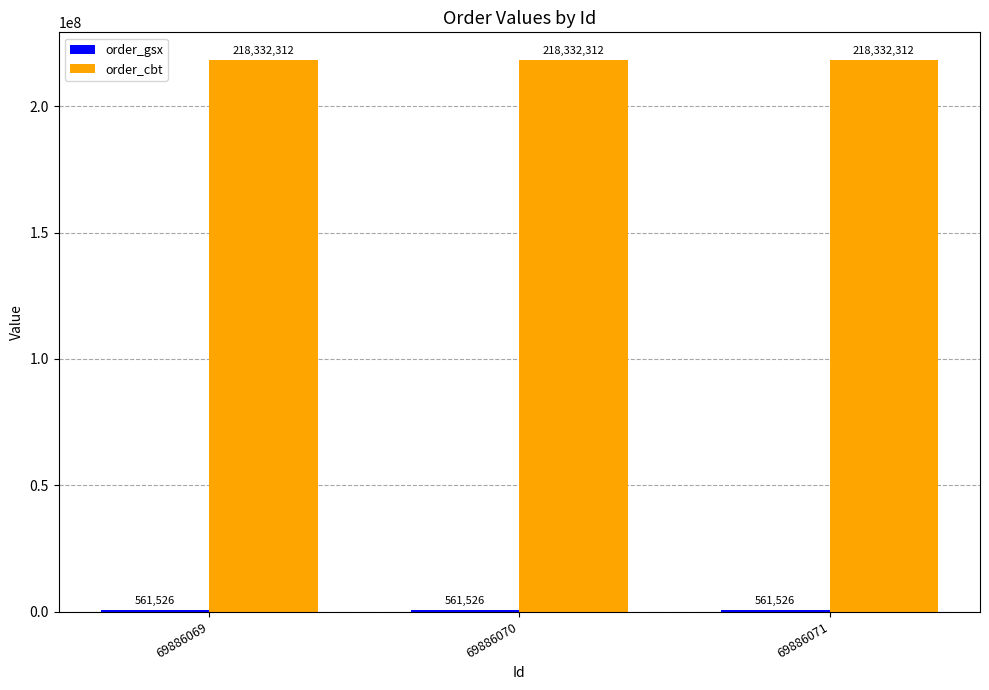

True or false: order_cbt has a value of 70658177 at 69886069.

False